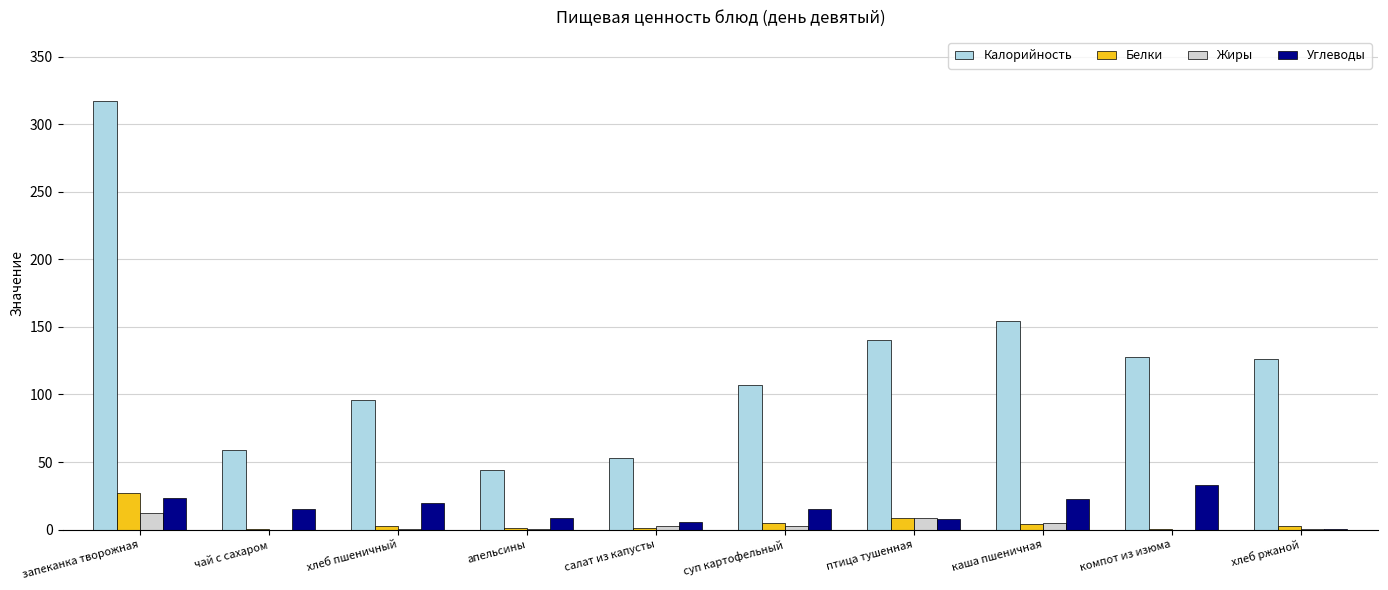

What is the maximum value for Углеводы?

33.2